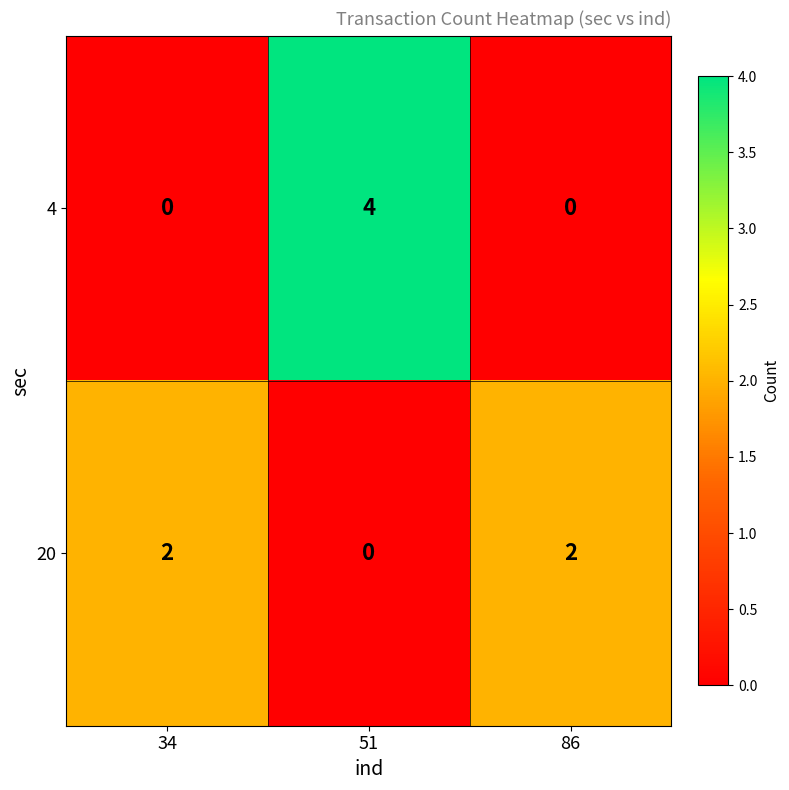

How many 20 values are between 0 and 2?

3